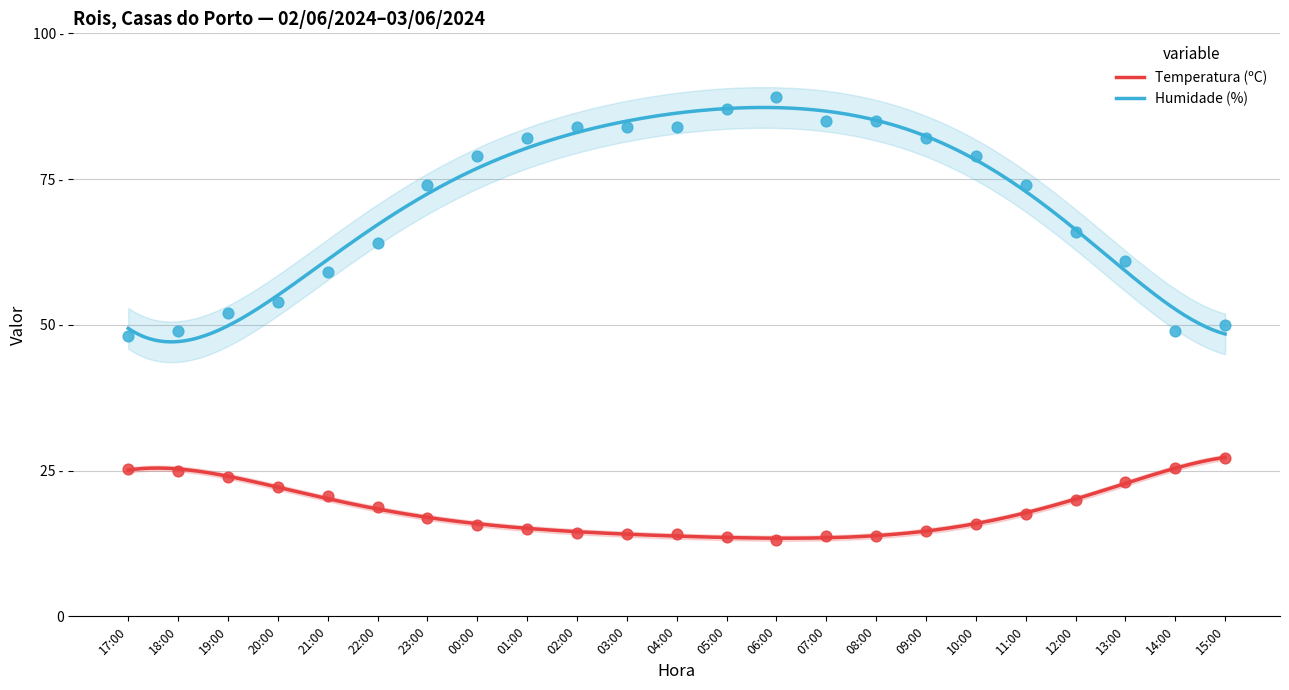

Is the value of Humidade (%) at 22:00 greater than the value of Temperatura (ºC) at 20:00?

Yes